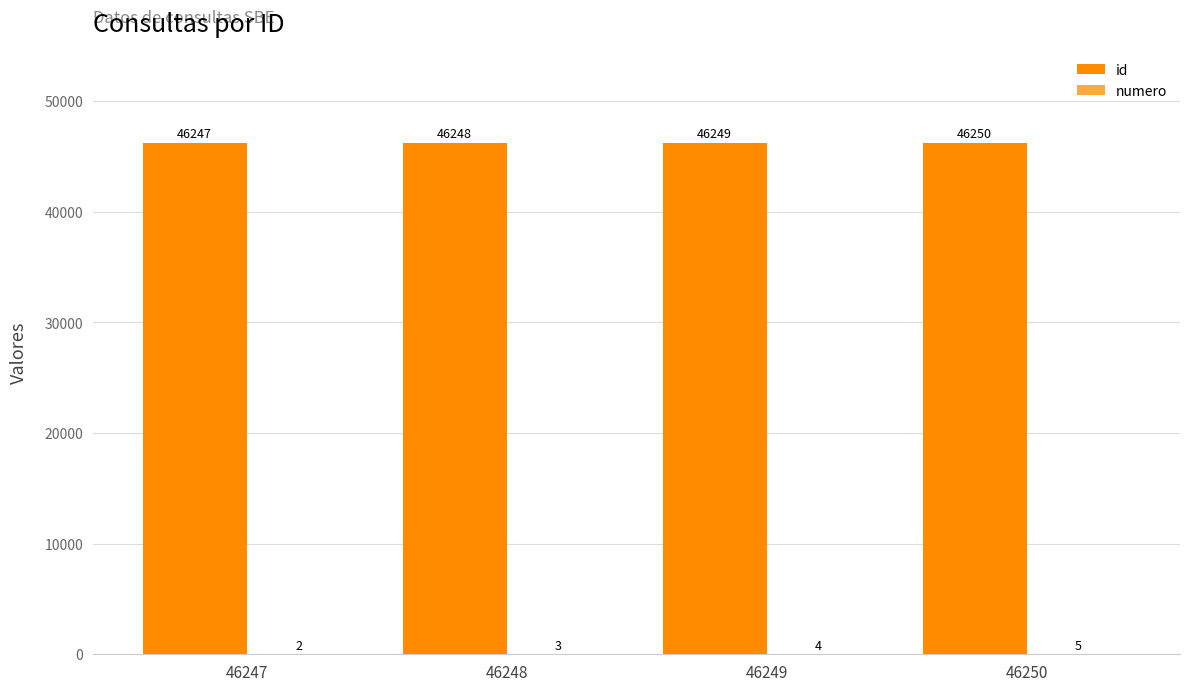

Which series changed the most between 46249 and 46250?

id